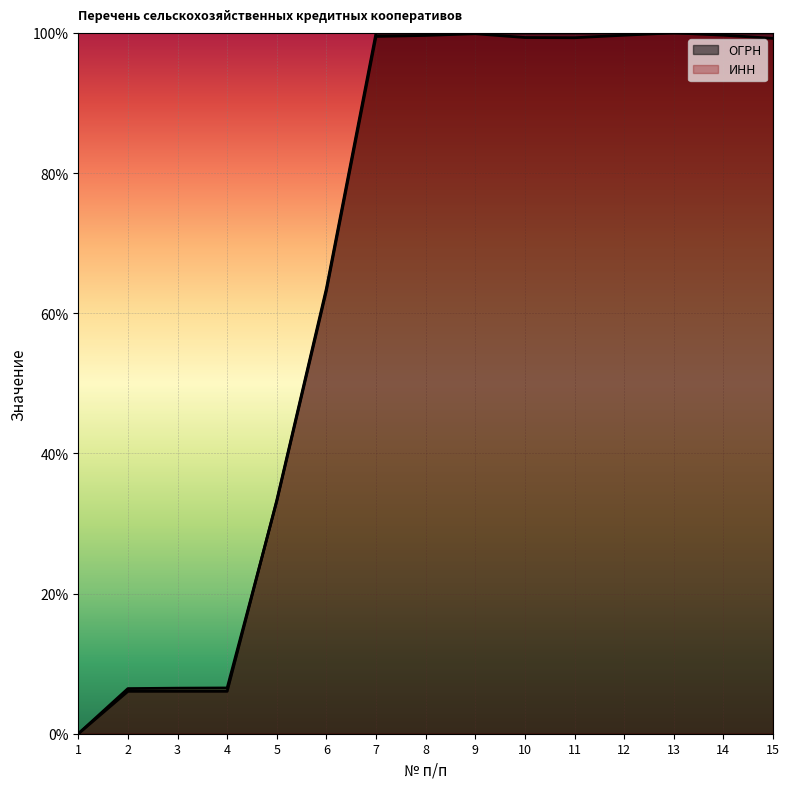

After their last crossing, which series has the higher values: ОГРН or ИНН?

ОГРН